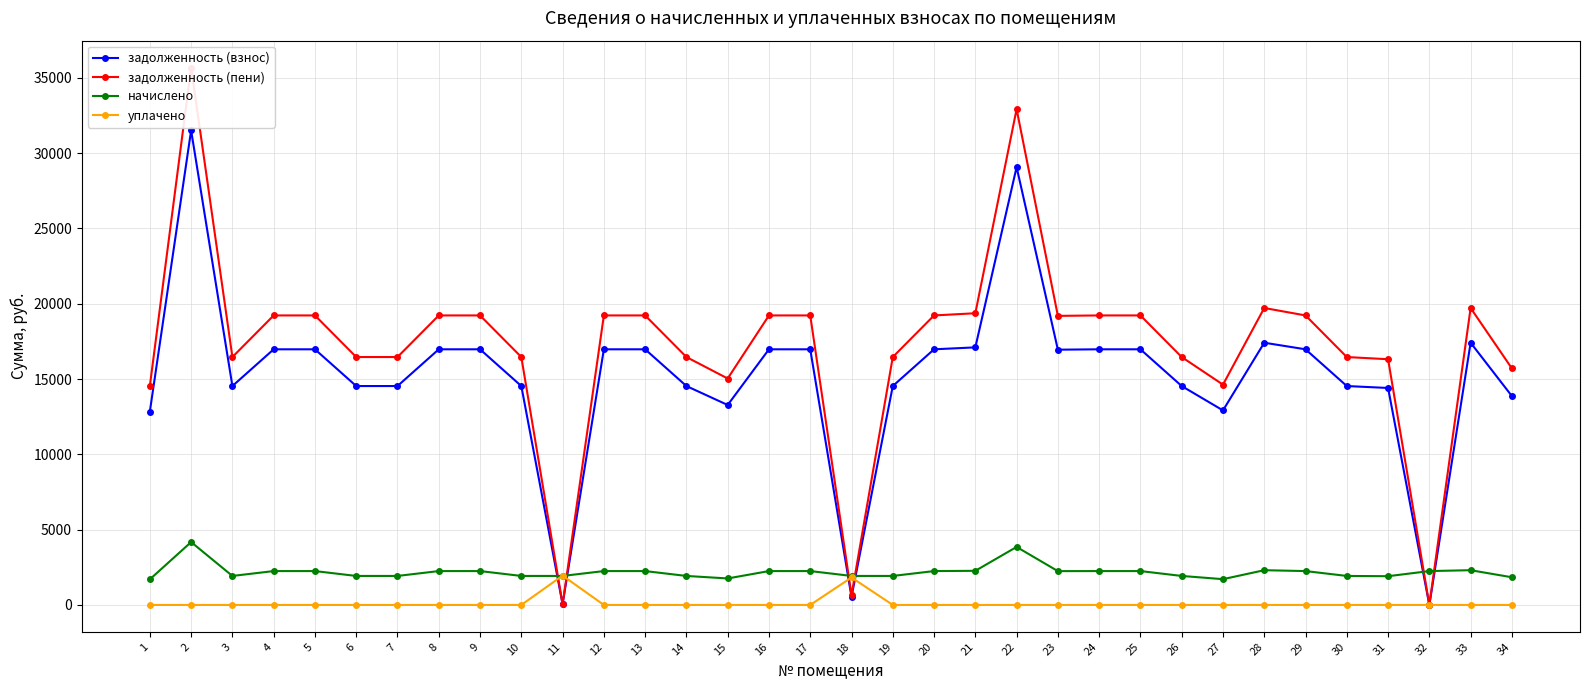

True or false: начислено and задолженность (пени) intersect in this chart.

True